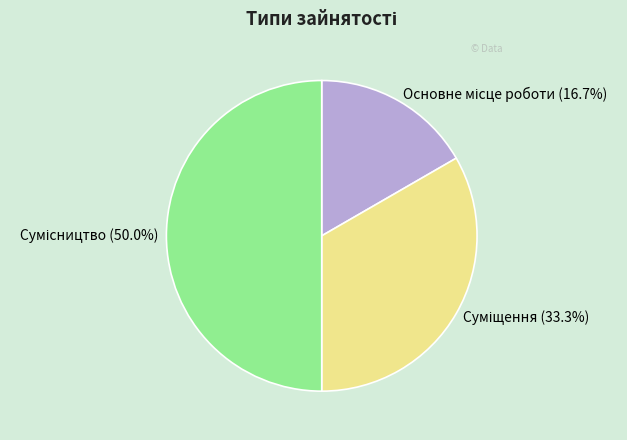

Is it true that Суміщення is 33% of the pie?

True